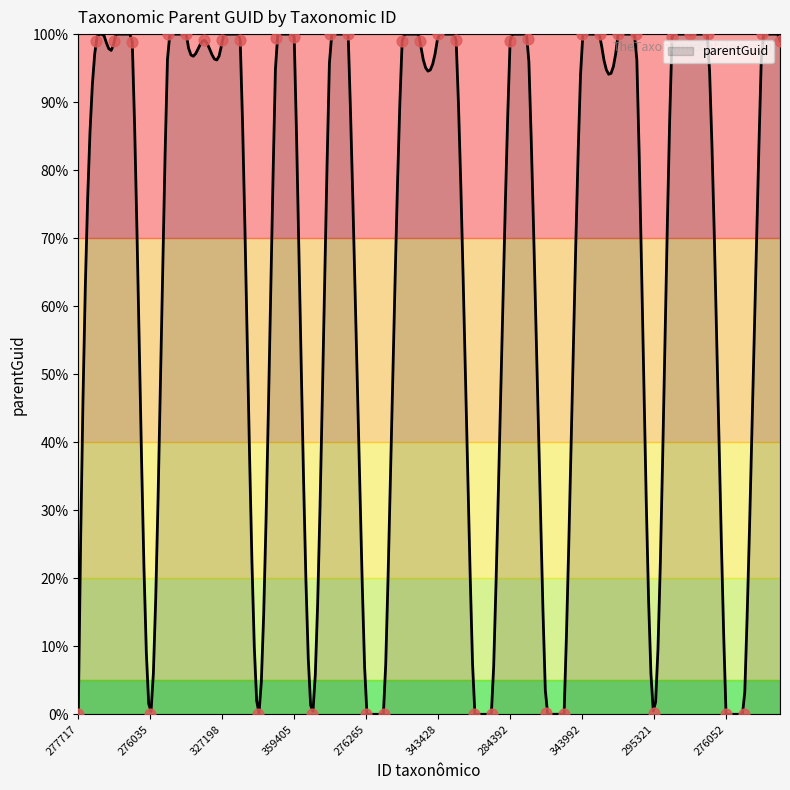

True or false: parentGuid has a value of 99.0 at 284392.

True